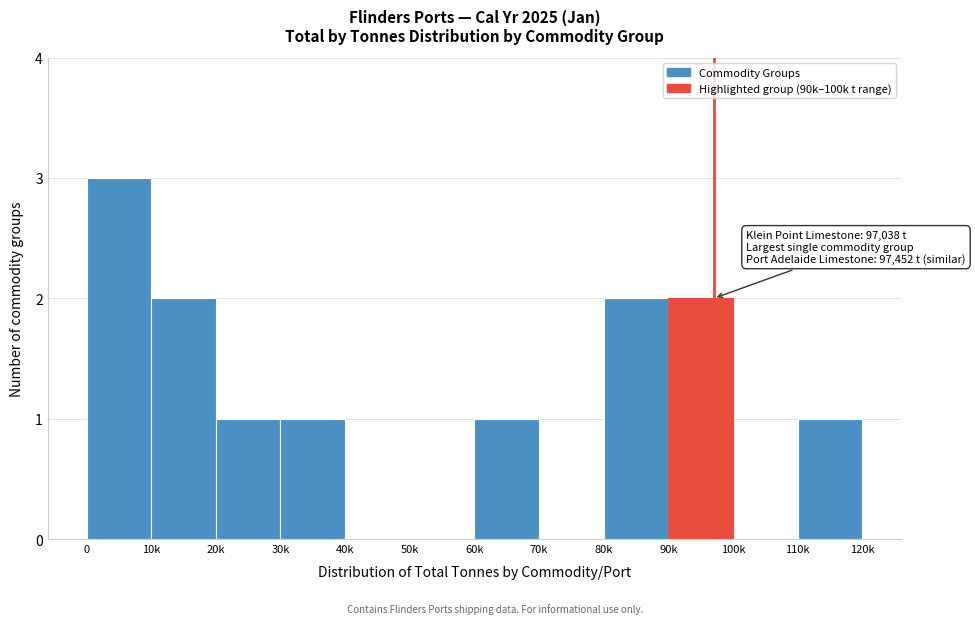

Reading left to right, extract all data points from this chart.

0=3	10k=2	20k=1	30k=1	40k=0	50k=0	60k=1	70k=0	80k=2	90k=2	100k=0	110k=1